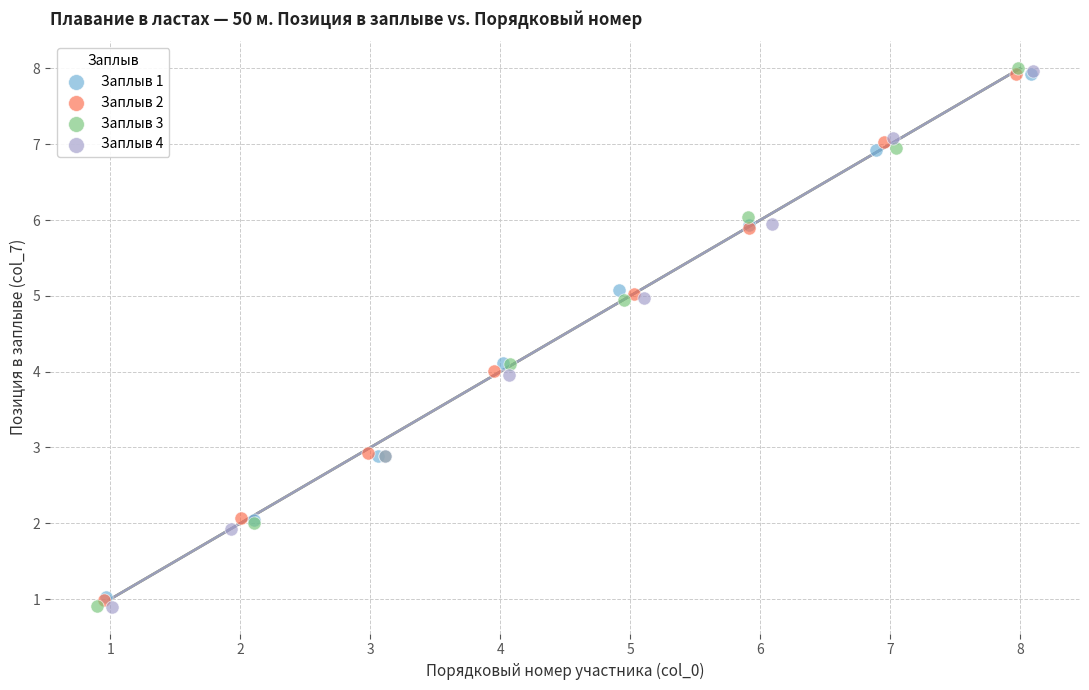

Which series has the largest Y range (max minus min)?

Заплыв 3